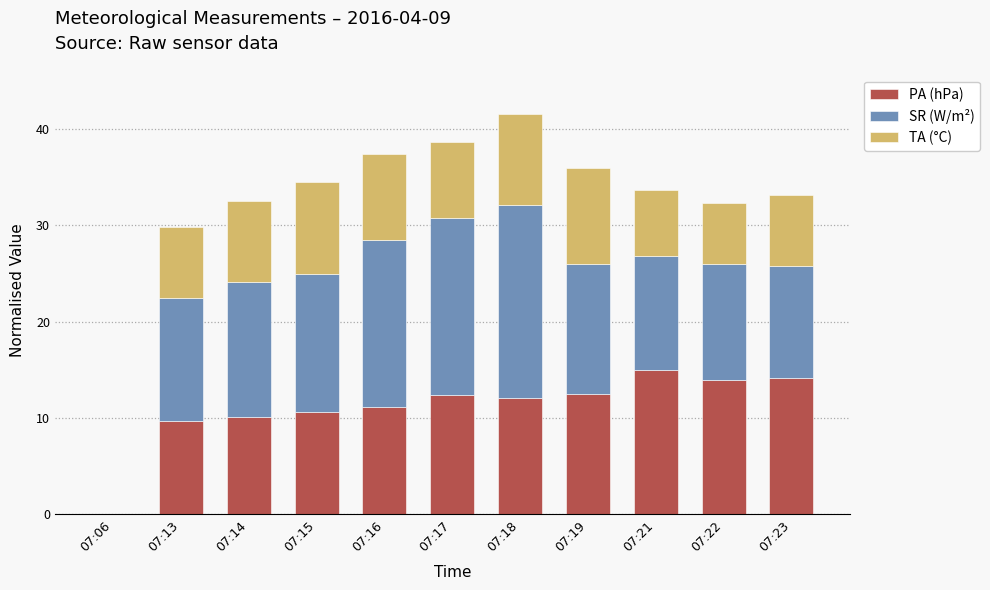

Is it true that PA (hPa) equals 6.7 at 07:13?

False